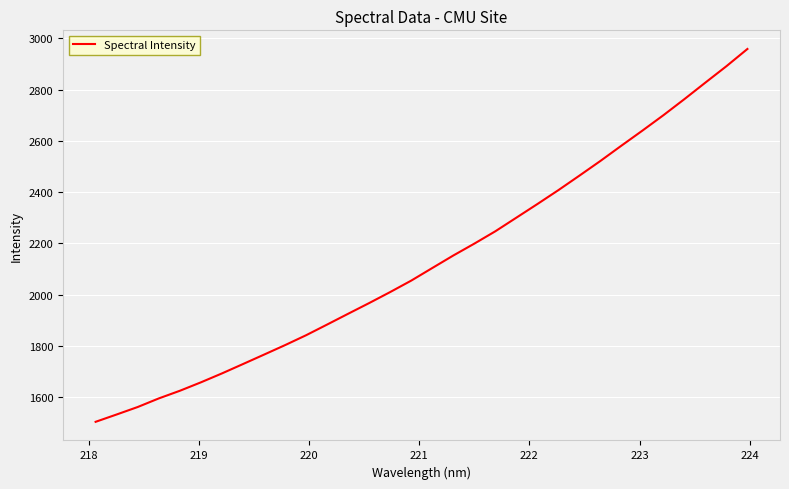

What is the greatest value displayed?

2958.1